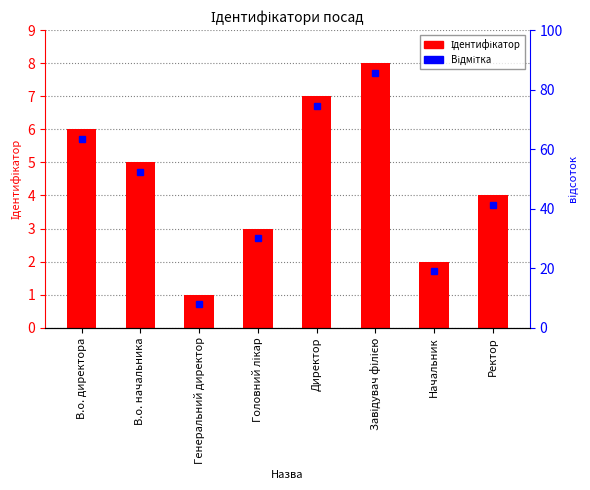

What is the value of the 8th bar from the left?

4